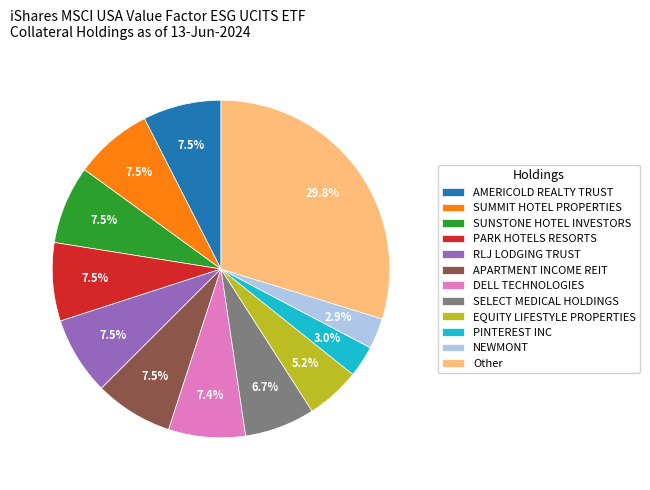

Which category has the biggest portion of the pie?

Other